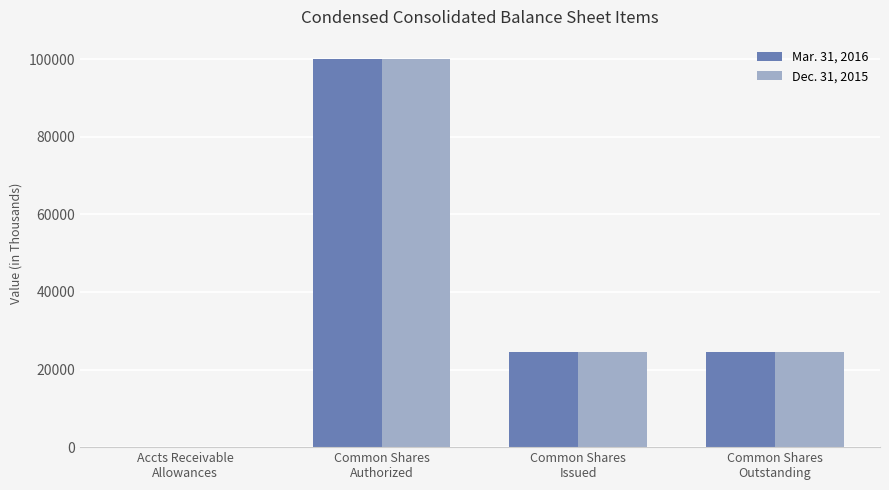

Which series changed the most between Common Shares
Authorized and Common Shares
Issued?

Dec. 31, 2015